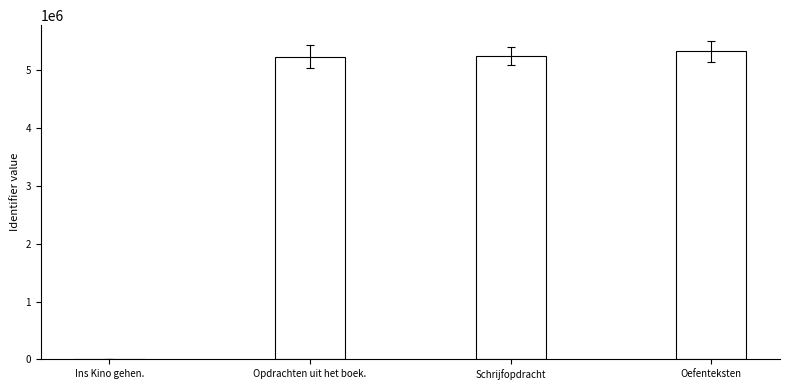

What is the maximum value shown in the chart?

5327136